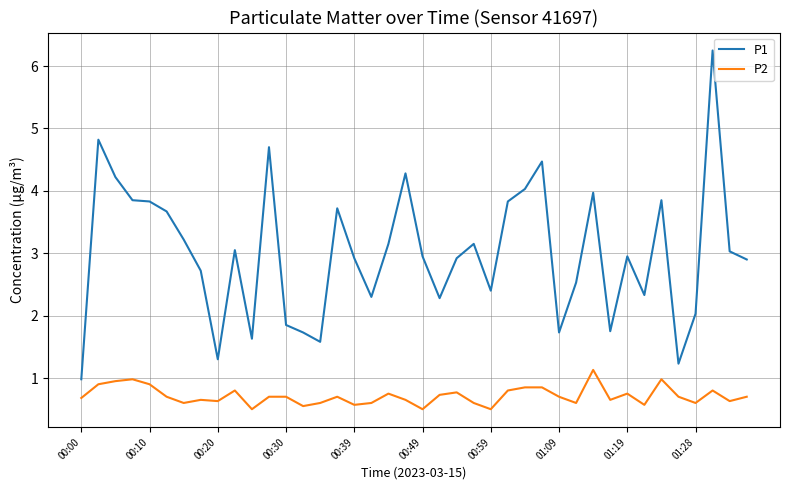

What is the difference between the maximum and minimum values in the P2 series?

0.6